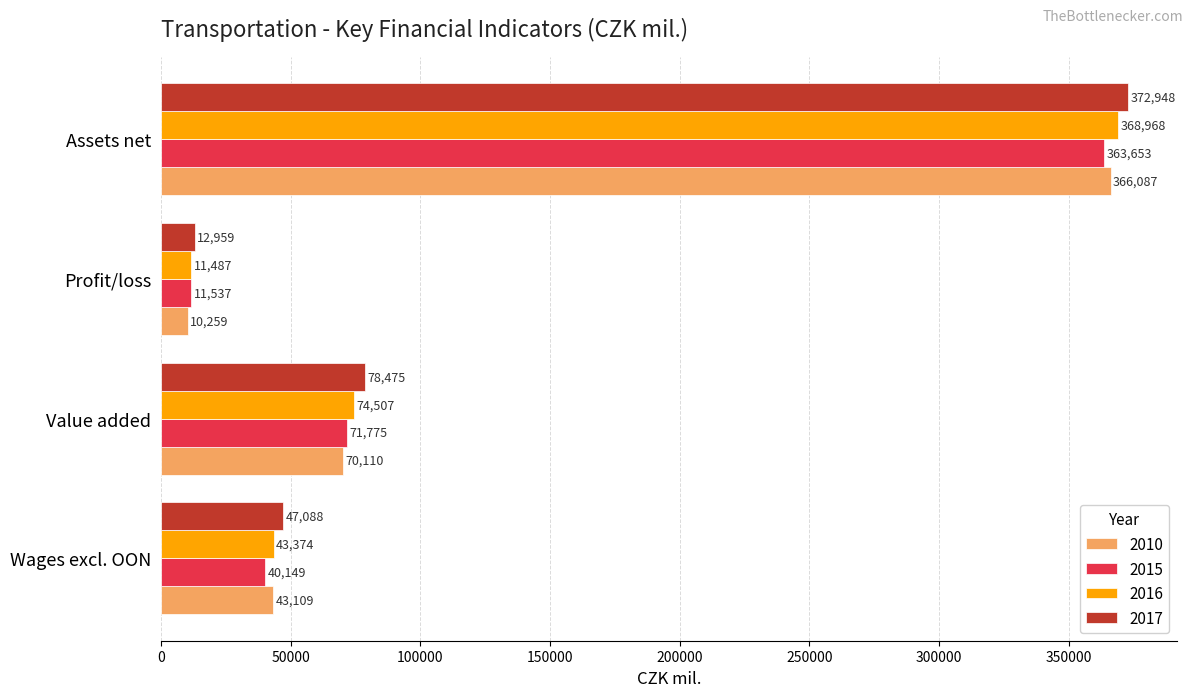

List the labels in order of 2010 value, largest first.

Assets net, Value added, Wages excl. OON, Profit/loss